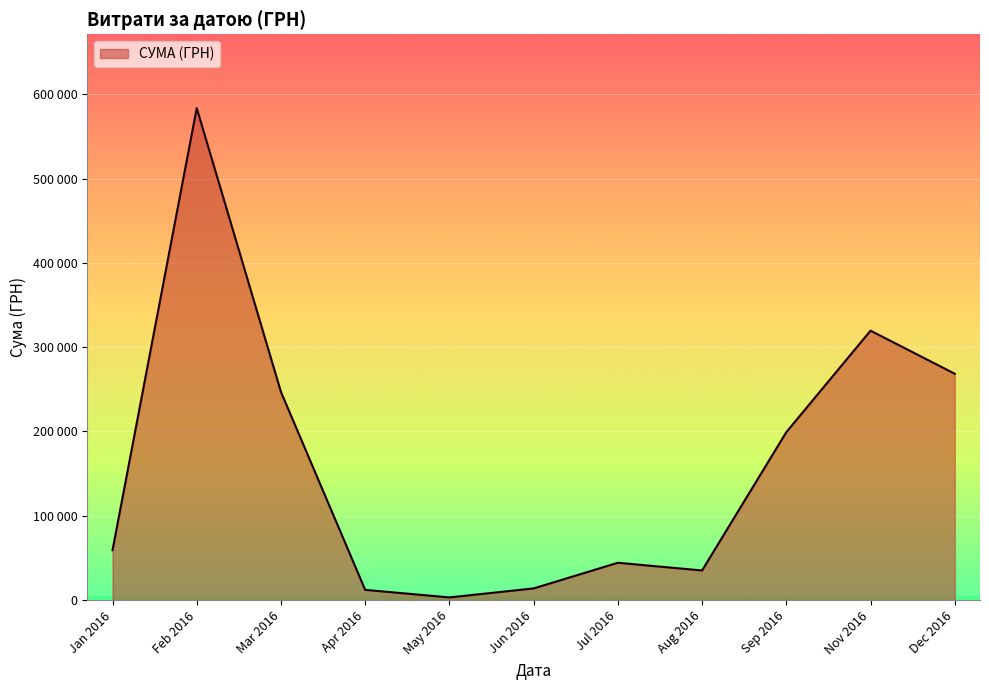

Does the chart display data point markers on the line(s)?

No